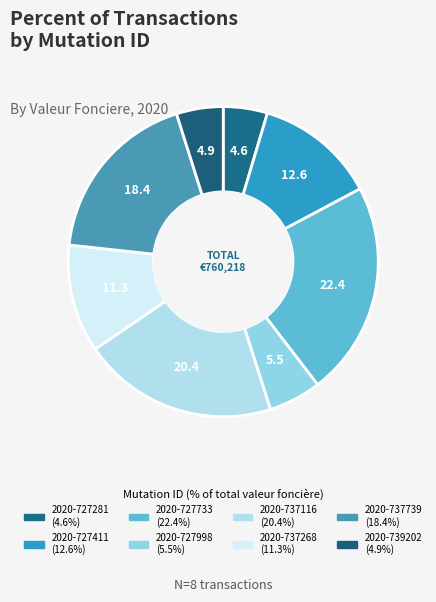

To the nearest percent, what is the difference between the largest and smallest slice percentages?

18%